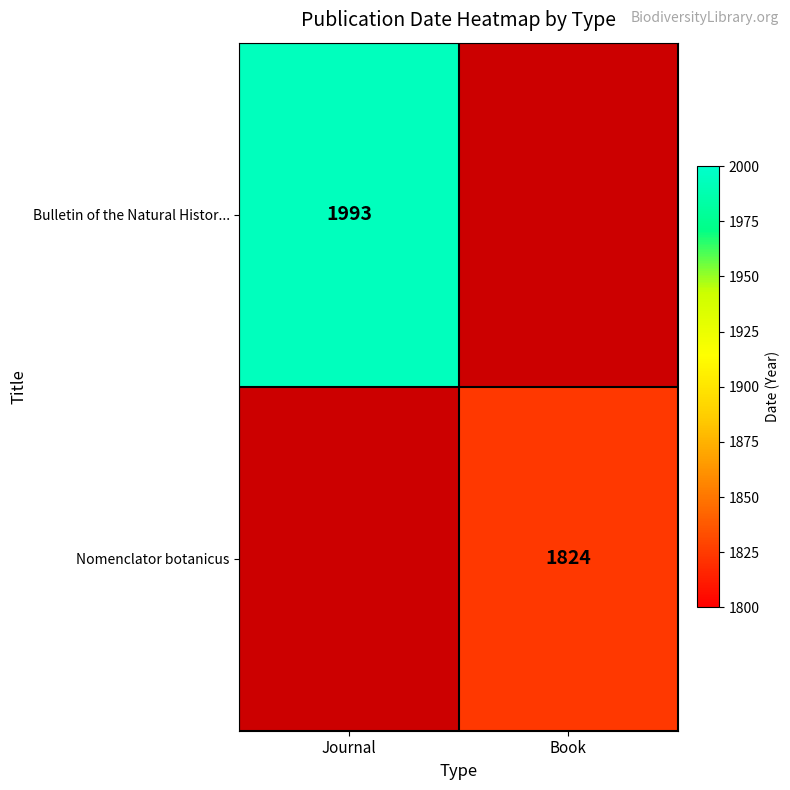

Is it true that Bulletin of the Natural Histor... equals 761 at Journal?

False